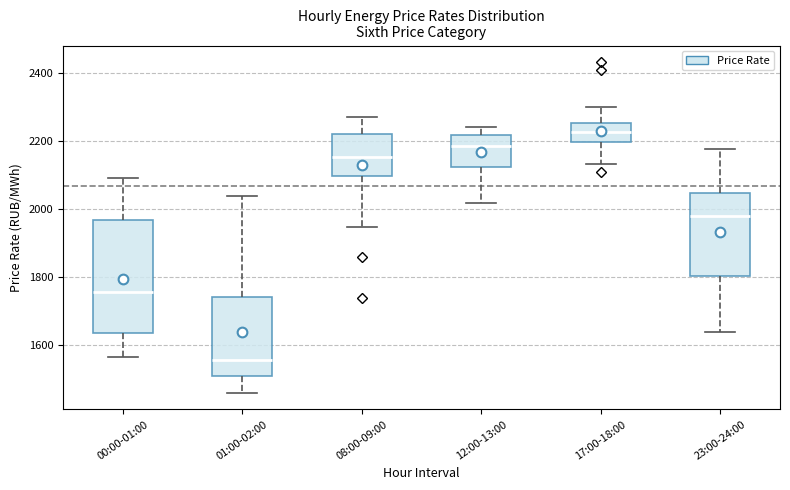

Reading left to right, transcribe this box plot: for each box, give where its median line is, the range the box spans, and where its two whiskers end, as read against the y-axis. The values are not printed on the chart, so give them approximately, as read against the axis.

00:00-01:00: median 1760, box 1640 to 1960, whiskers 1560 to 2100
01:00-02:00: median 1560, box 1500 to 1740, whiskers 1460 to 2040
08:00-09:00: median 2160, box 2100 to 2220, whiskers 1940 to 2280
12:00-13:00: median 2180, box 2120 to 2220, whiskers 2020 to 2240
17:00-18:00: median 2220, box 2200 to 2260, whiskers 2140 to 2300
23:00-24:00: median 1980, box 1800 to 2040, whiskers 1640 to 2180